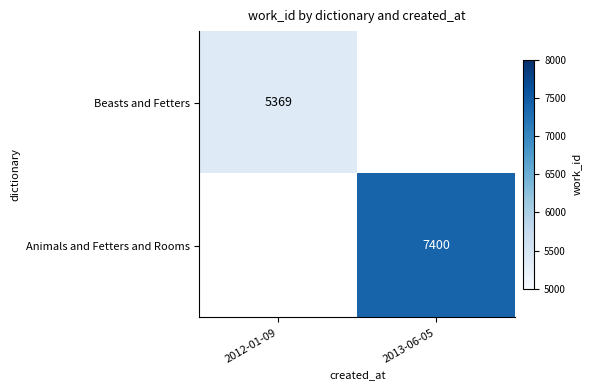

The Beasts and Fetters series shows 5369 at 2012-01-09. True or false?

True